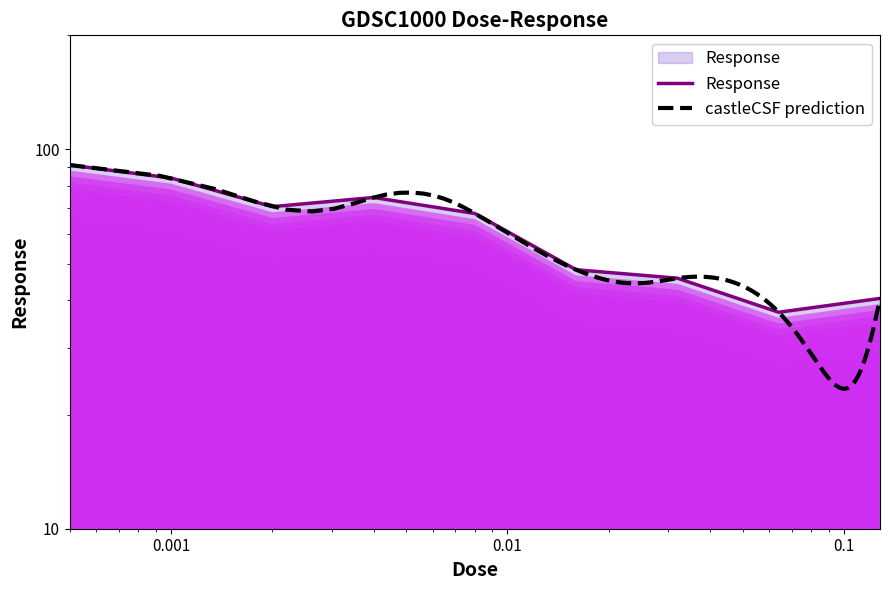

What is the change in value from 0.004 to 0.008?

-6.9